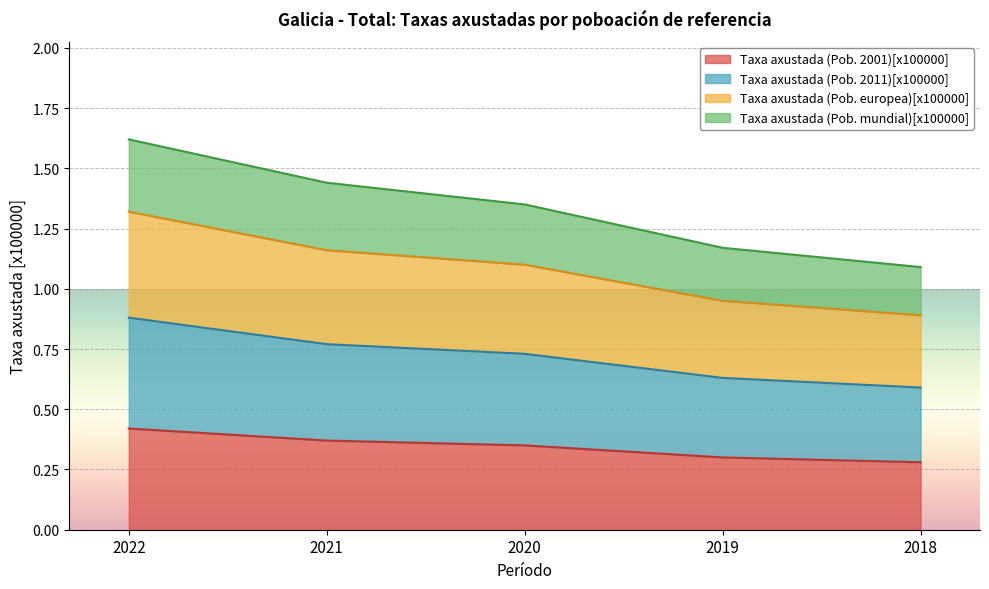

At which category is the sum across all series the highest?

2022